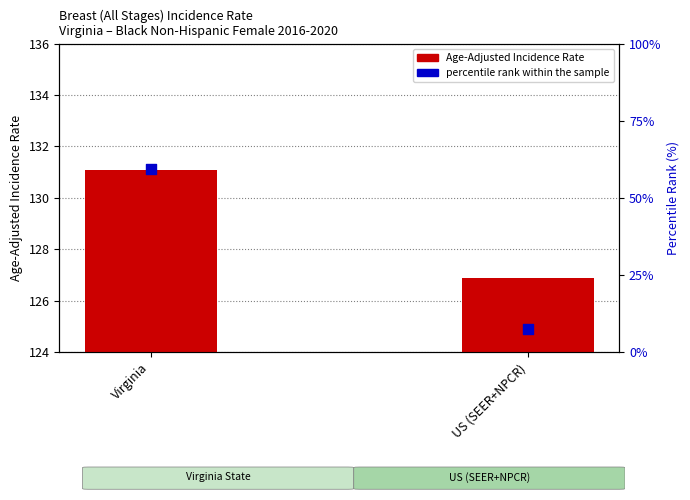

What are all the series names shown in the legend?

Age-Adjusted Incidence Rate, percentile rank within the sample